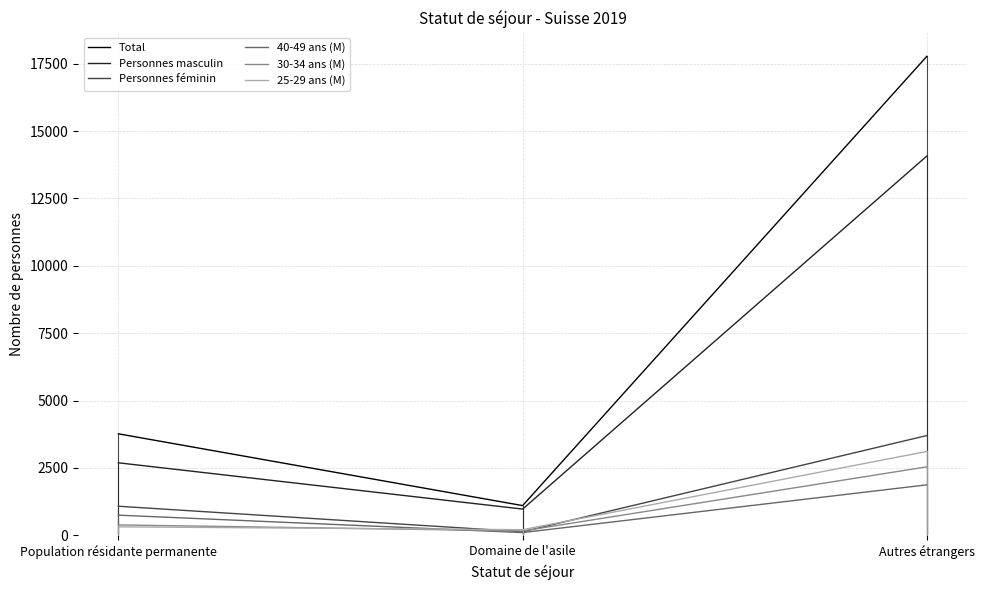

What are all the series names shown in the legend?

Total, Personnes masculin, Personnes féminin, 40-49 ans (M), 30-34 ans (M), 25-29 ans (M)